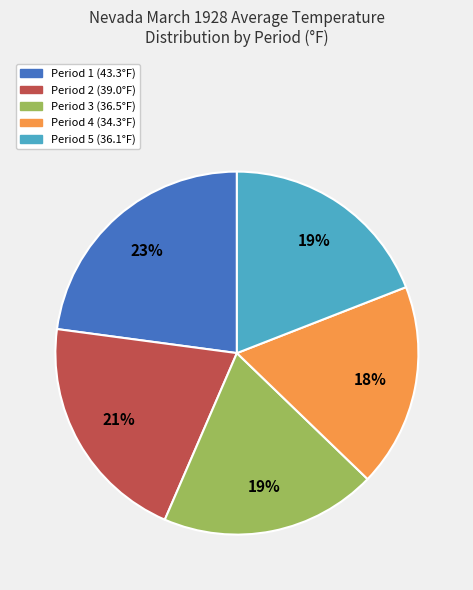

Is there any slice that represents more than half of the pie?

No